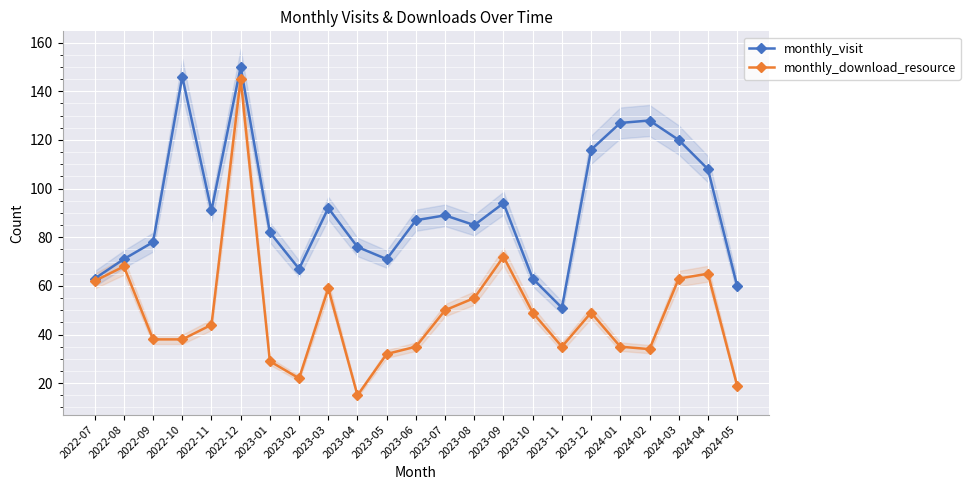

At which label is monthly_download_resource closest to 80?

2023-09